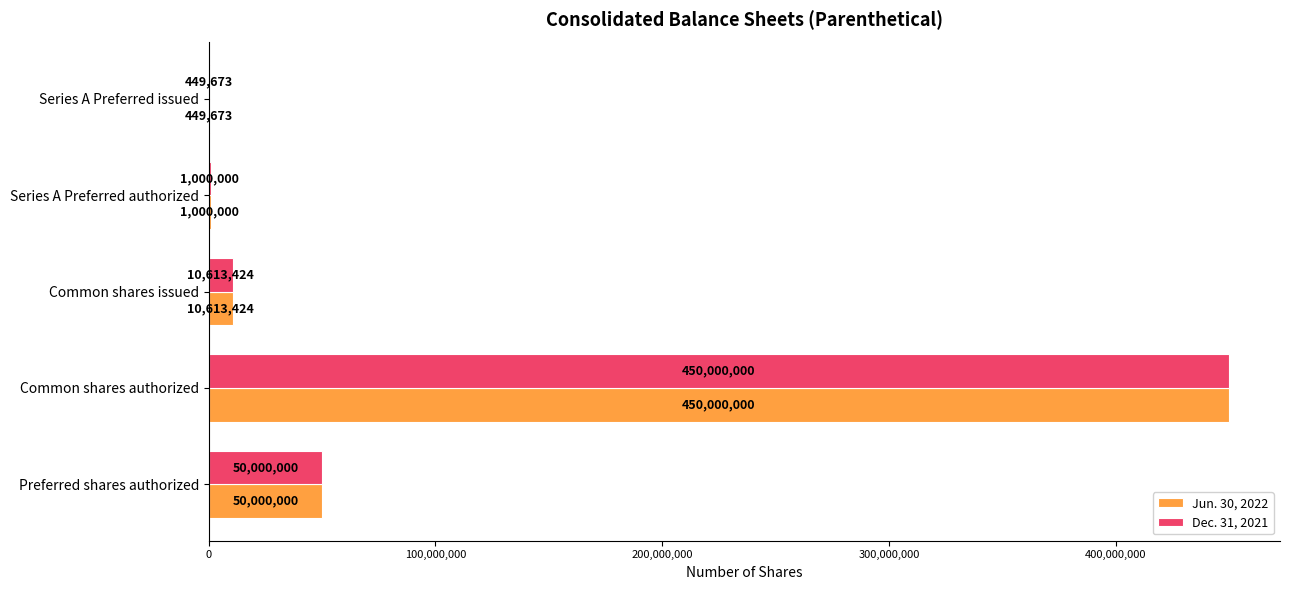

What is the average value of the Jun. 30, 2022 series?

102412619